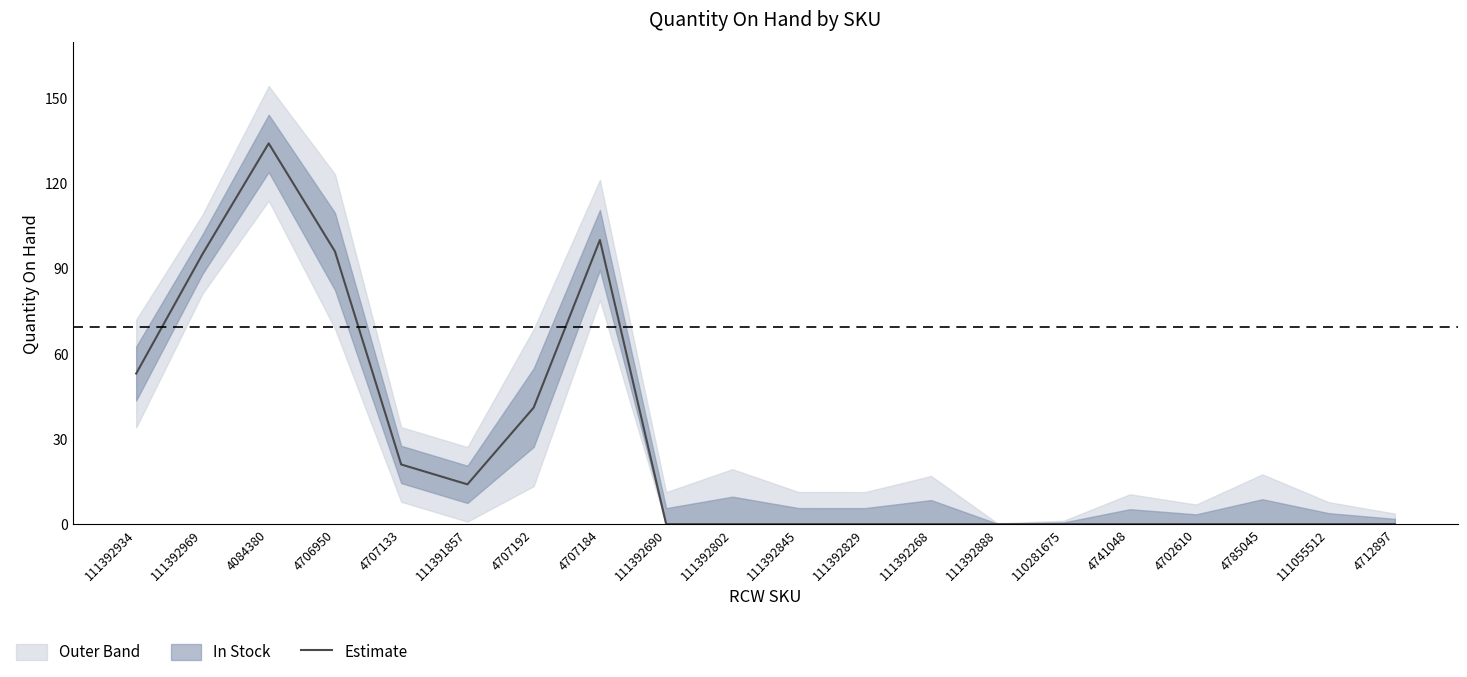

List the labels in order of value, largest first.

4084380, 4707184, 4706950, 111392969, 111392934, 4707192, 4707133, 111391857, 111392690, 111392802, 111392845, 111392829, 111392268, 111392888, 110281675, 4741048, 4702610, 4785045, 111055512, 4712897